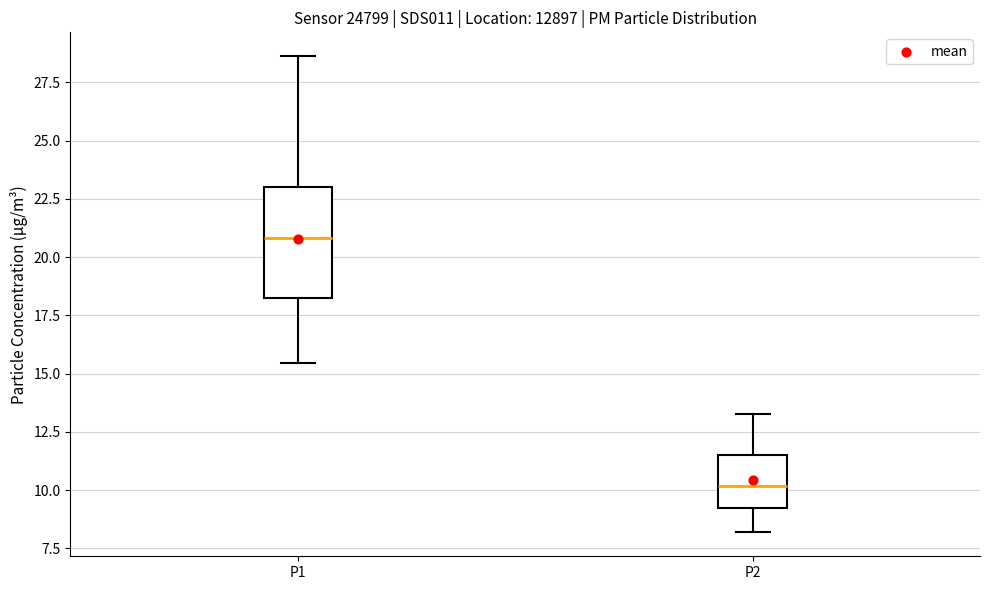

Which box is the tallest, from its lower edge to its upper edge?

P1